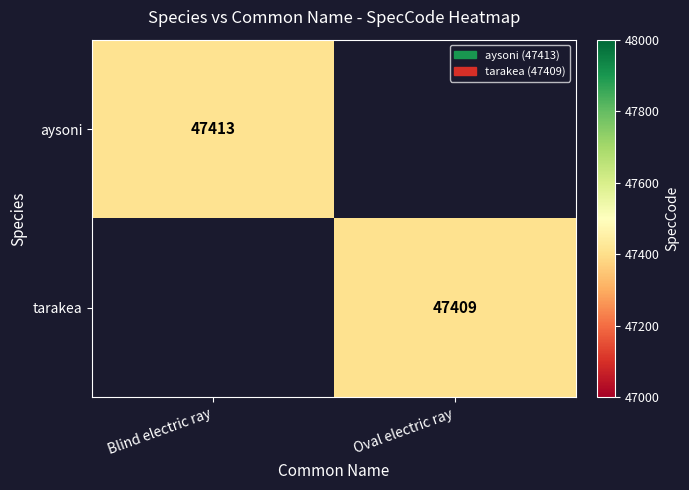

The aysoni series shows 84581 at Blind electric ray. True or false?

False